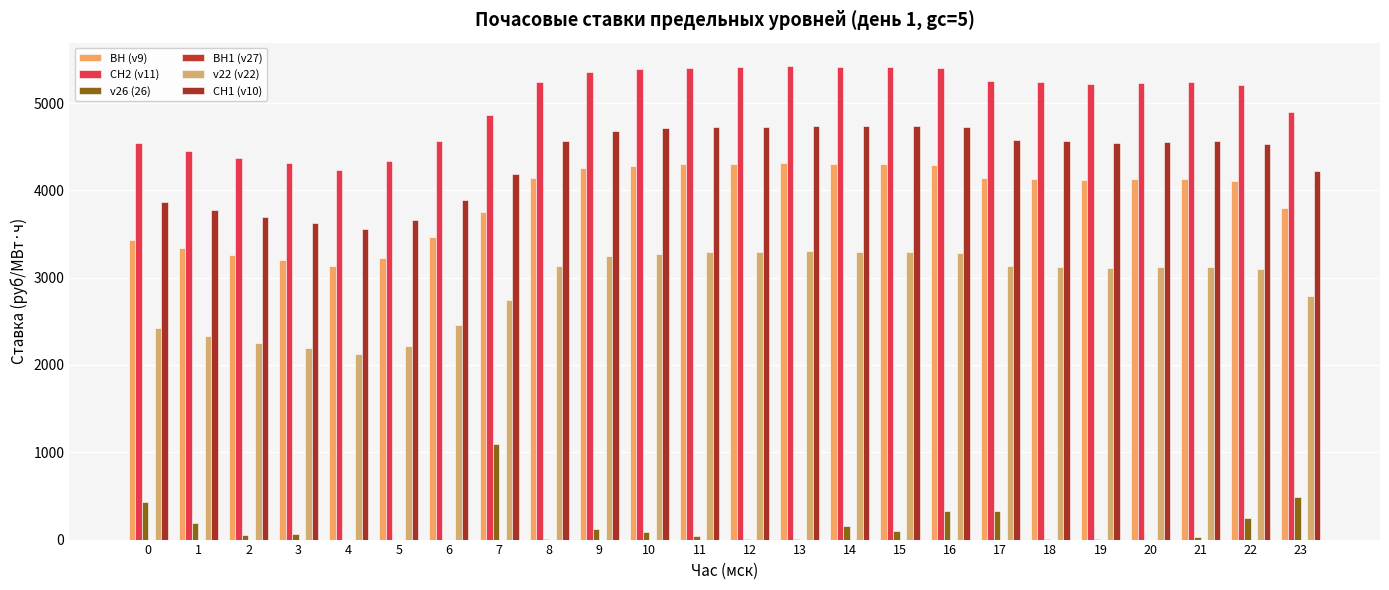

What is the value of the СН1 (v10) bar at the 19th from the left?

4561.7